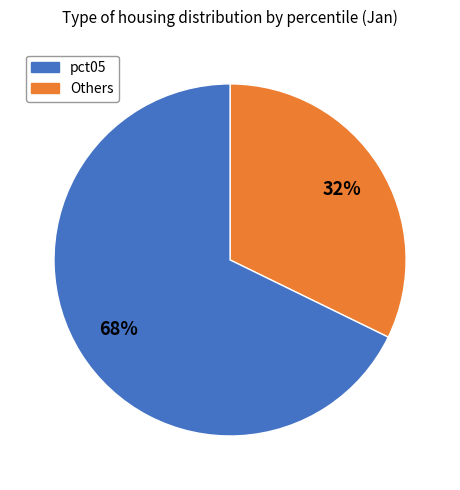

Is there any slice that represents more than half of the pie?

Yes